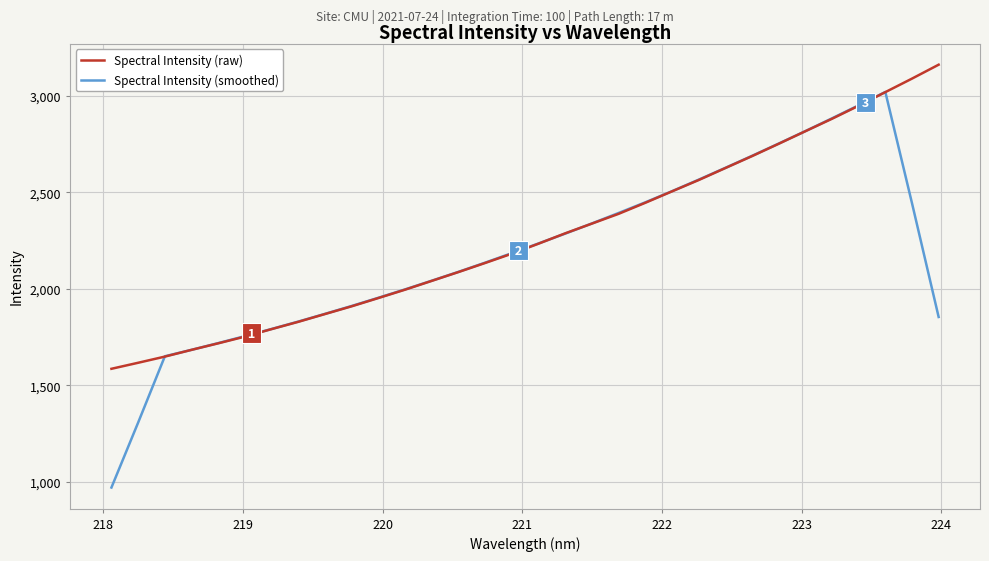

What is the minimum value shown in the chart?

970.4